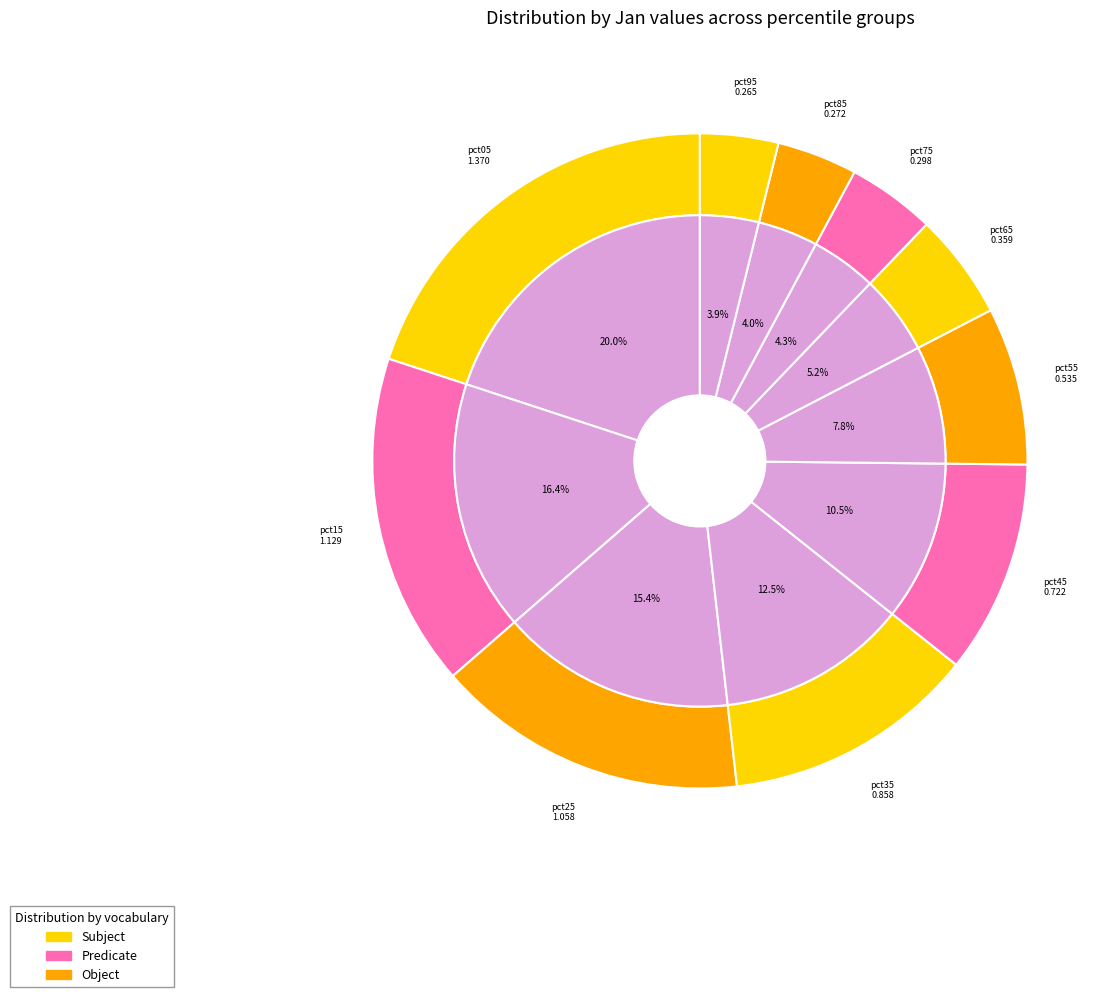

Does any single category account for the majority?

No